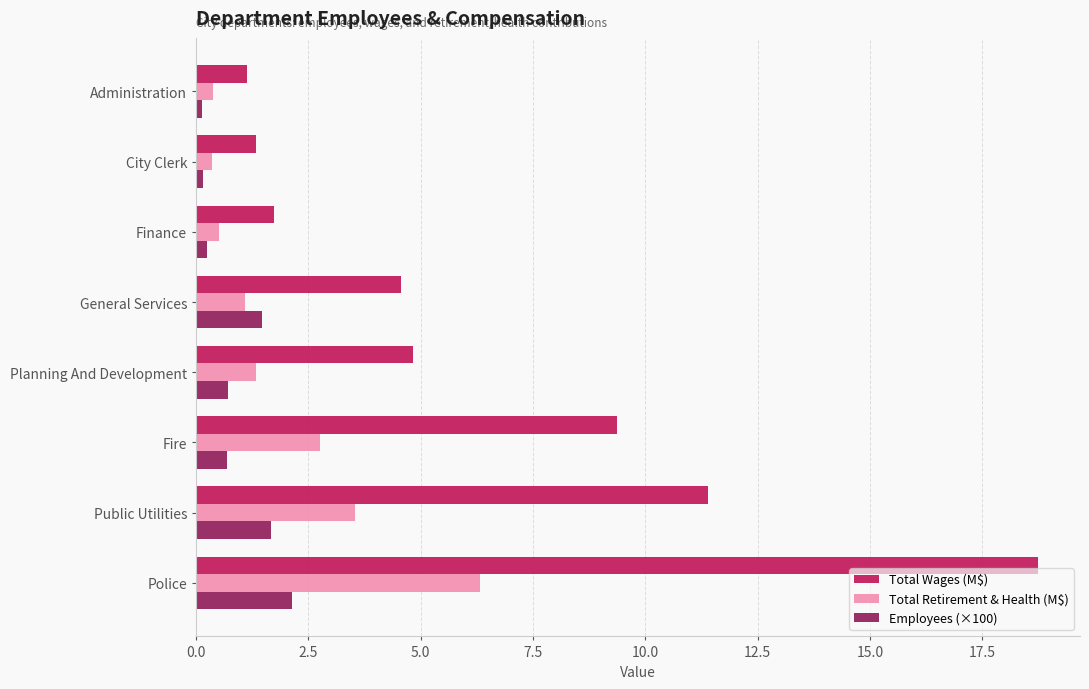

What is the total value across all series at Planning And Development?

6.9